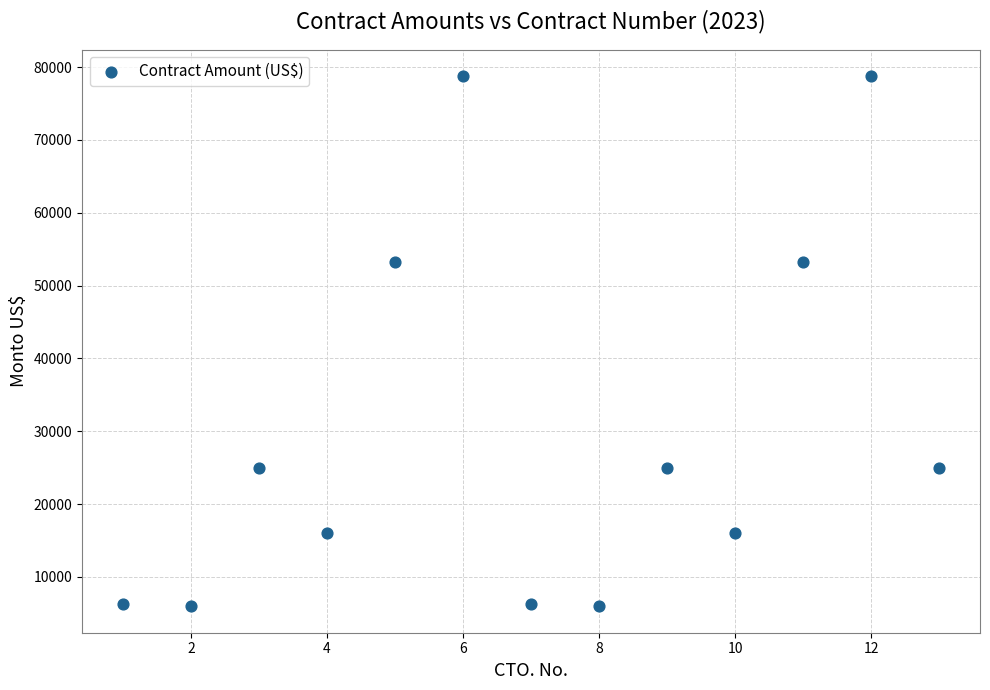

What is the range of X values (max minus min)?

12.0